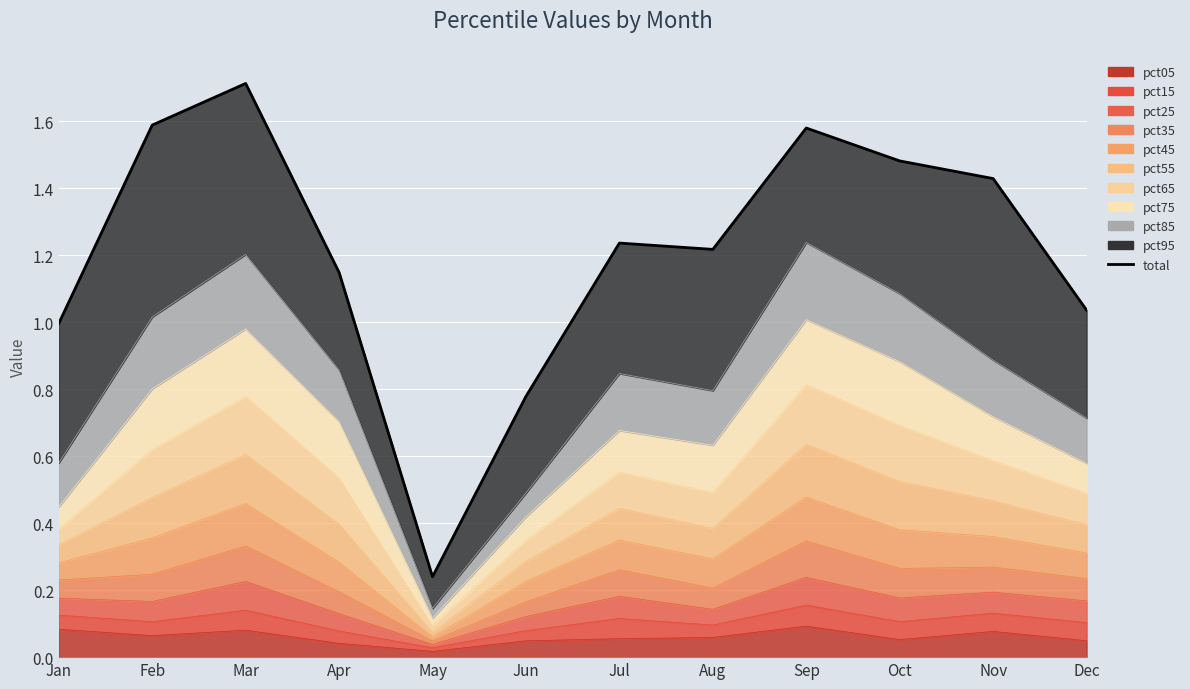

Reading left to right, what are all the values shown in this chart?

Jan=1.0	Feb=1.6	Mar=1.7	Apr=1.1	May=0.2	Jun=0.8	Jul=1.2	Aug=1.2	Sep=1.6	Oct=1.5	Nov=1.4	Dec=1.0